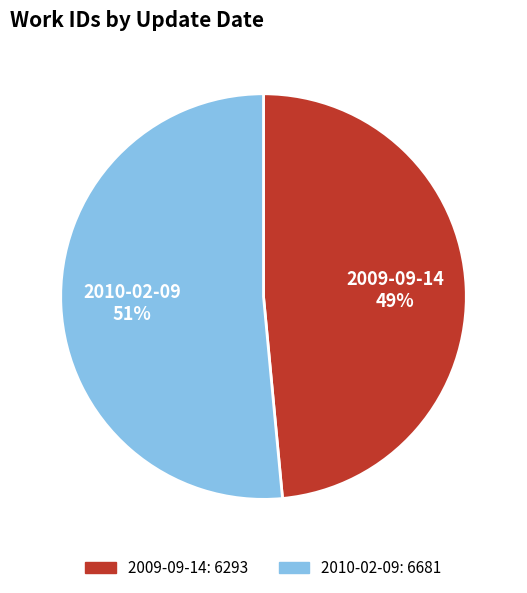

The 2009-09-14 slice represents 49% of the pie. True or false?

True